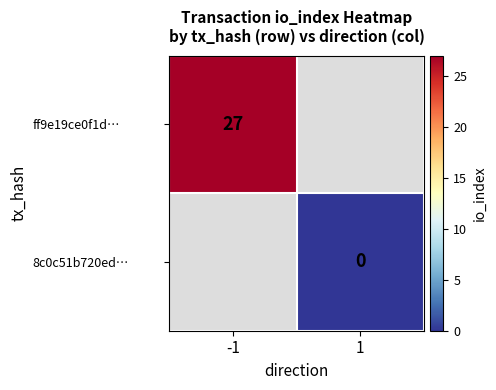

At 1, list the series in order from largest to smallest.

ff9e19ce0f1d…, 8c0c51b720ed…